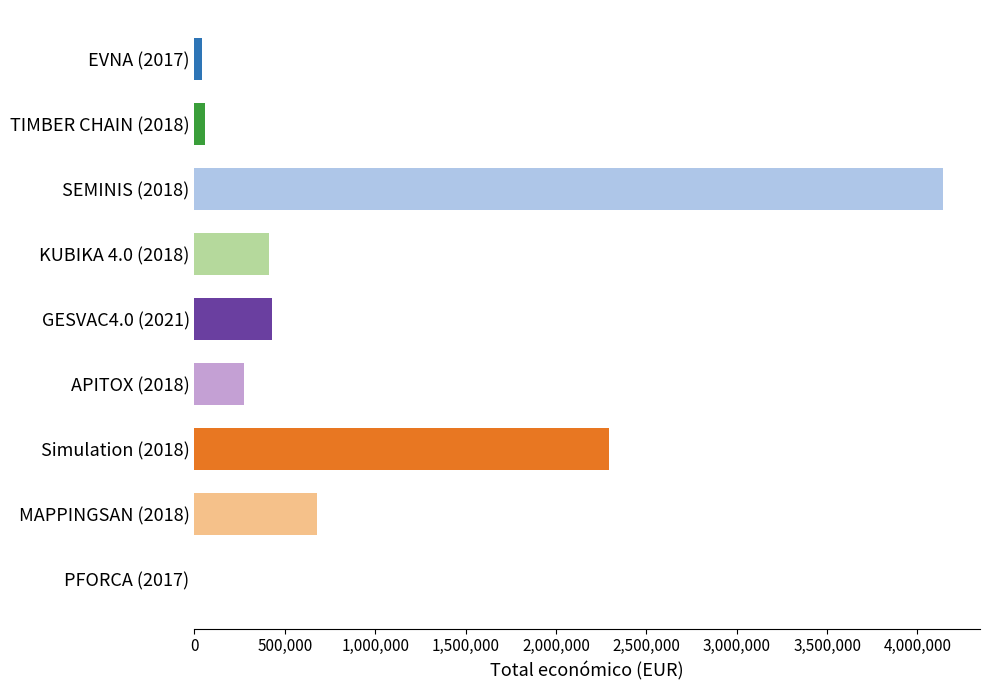

How many distinct data groups are displayed?

1